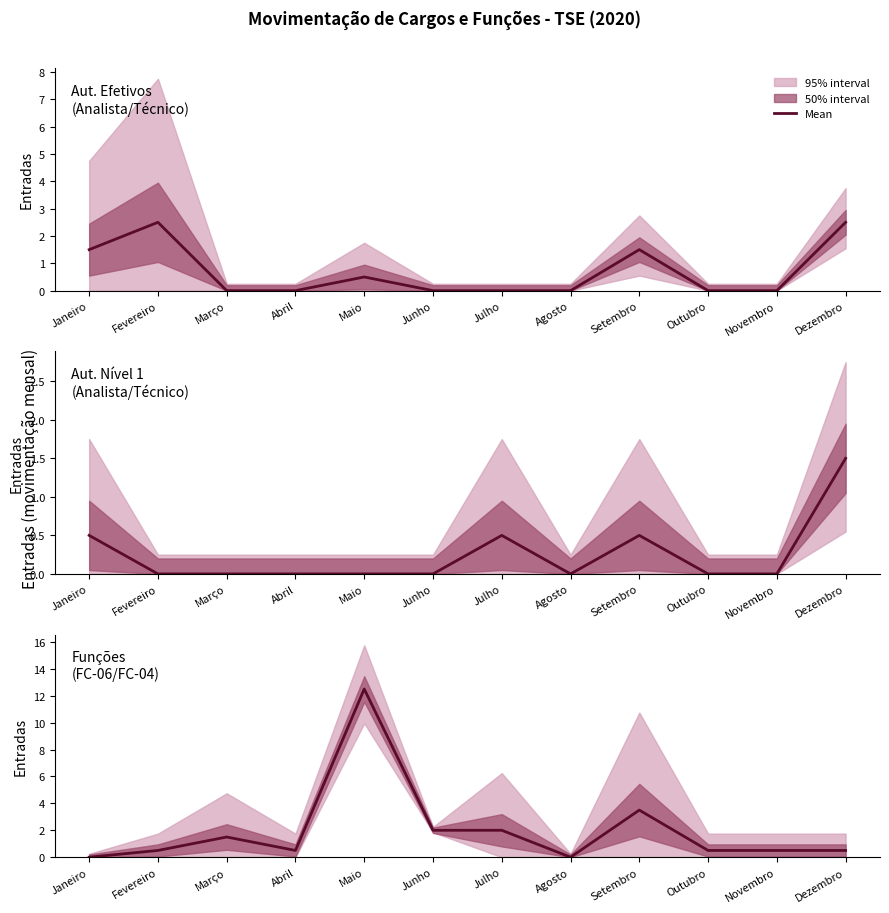

Which category has the lowest value across all series?

Janeiro